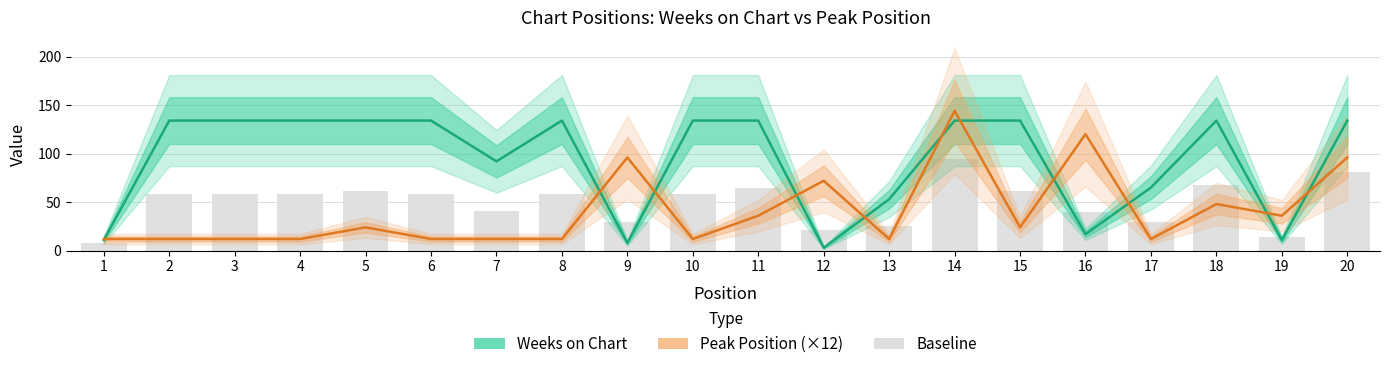

What is the minimum value shown in the chart?

3